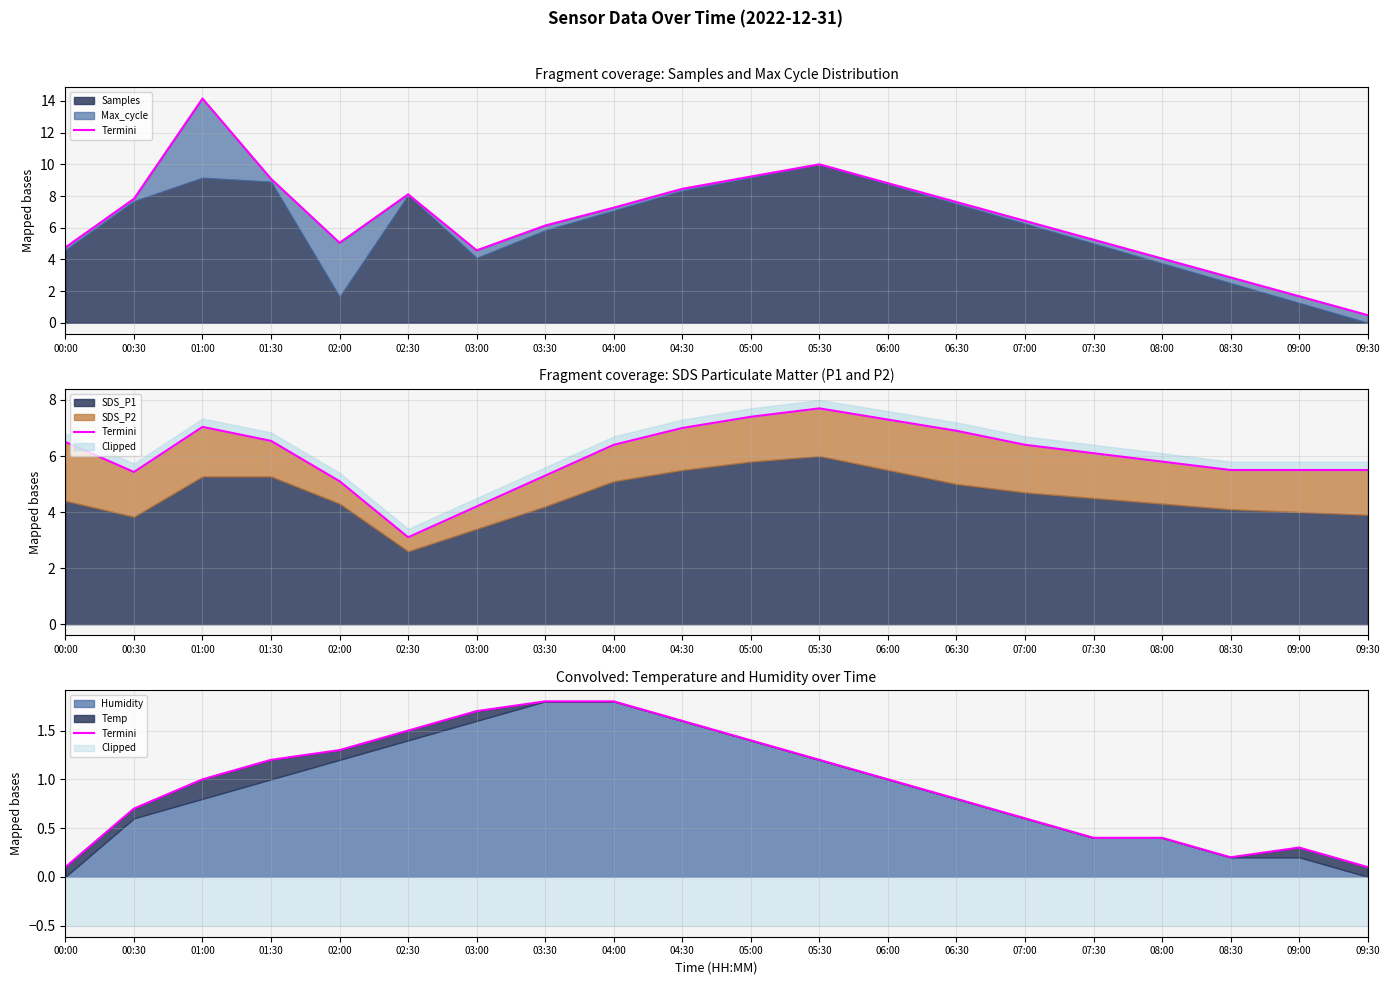

Rank the categories by value from lowest to highest.

00:00, 09:30, 08:30, 09:00, 07:30, 08:00, 07:00, 00:30, 06:30, 01:00, 06:00, 05:30, 01:30, 02:00, 05:00, 02:30, 04:30, 03:00, 03:30, 04:00